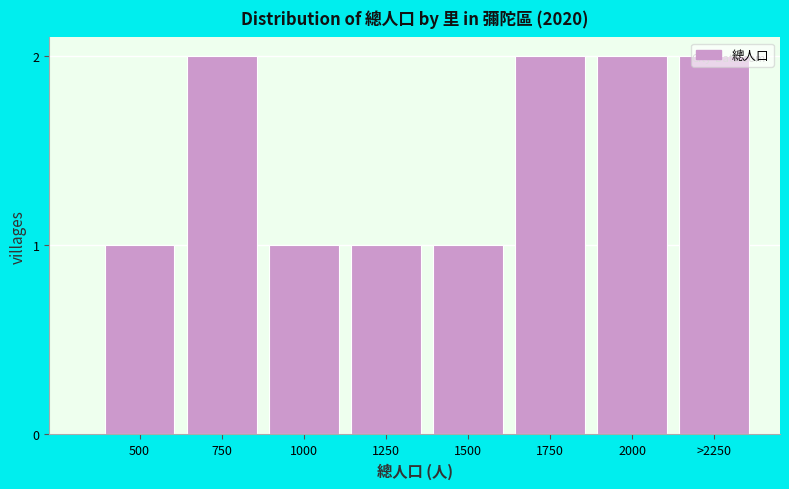

Approximately how many times larger is the value at 500 compared to >2250?

0.5